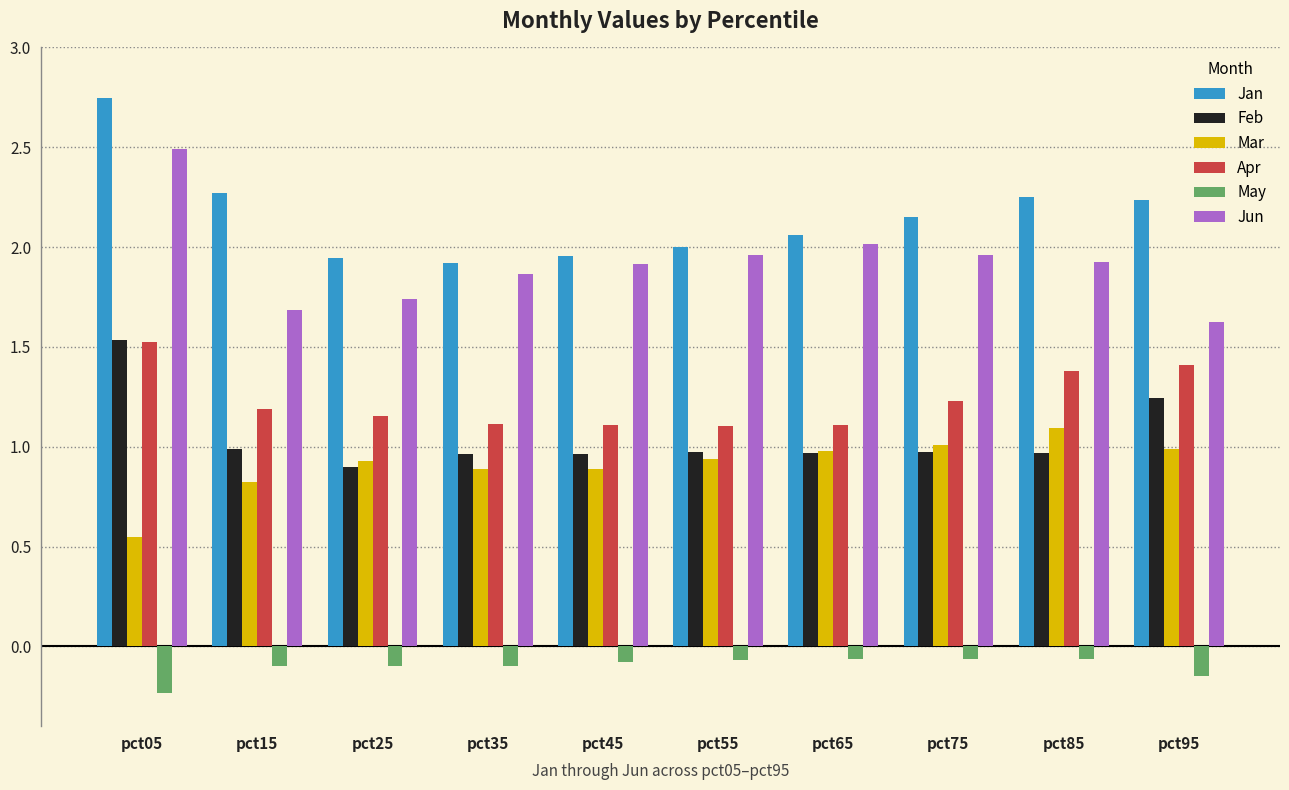

Which series has the widest spread of values?

Jun